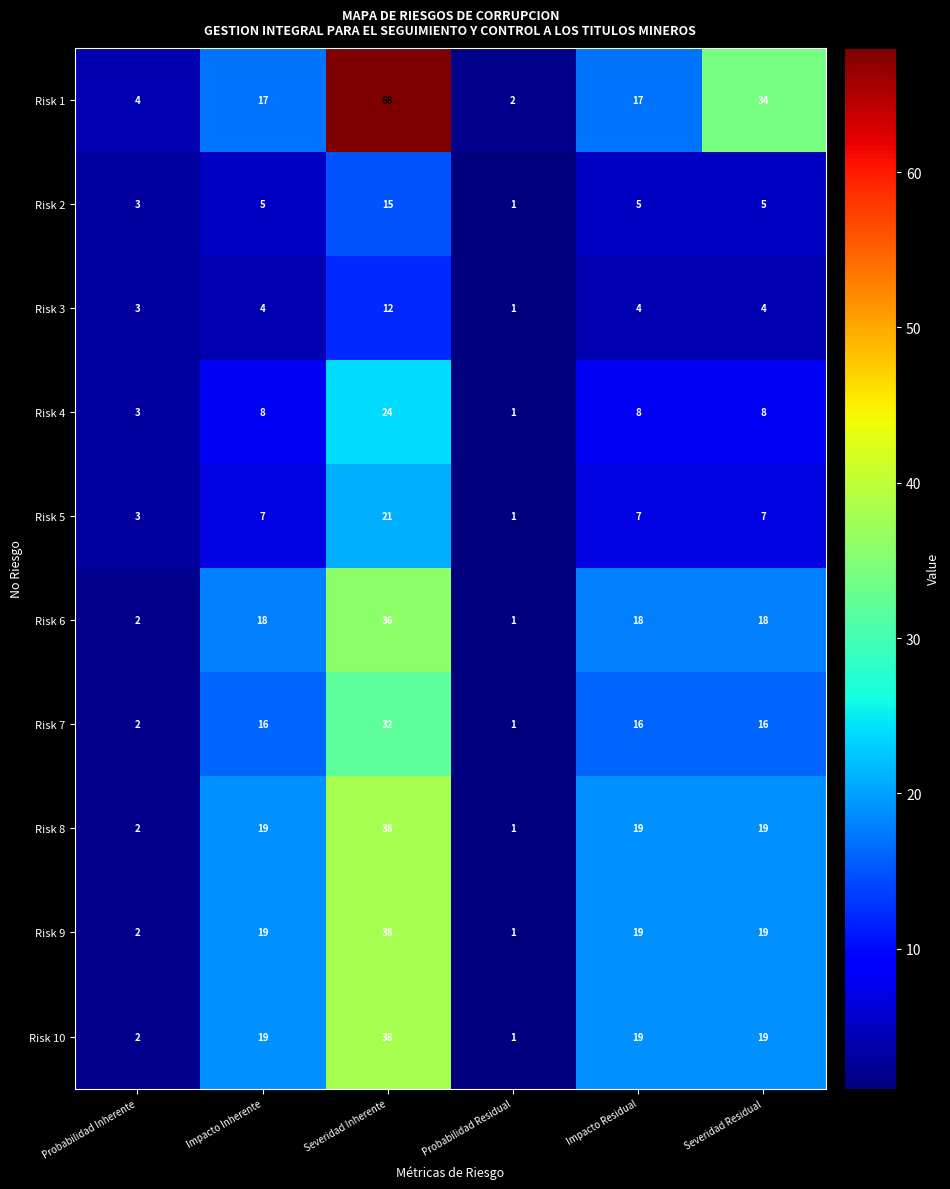

Read the Risk 5 value at Impacto Inherente.

7